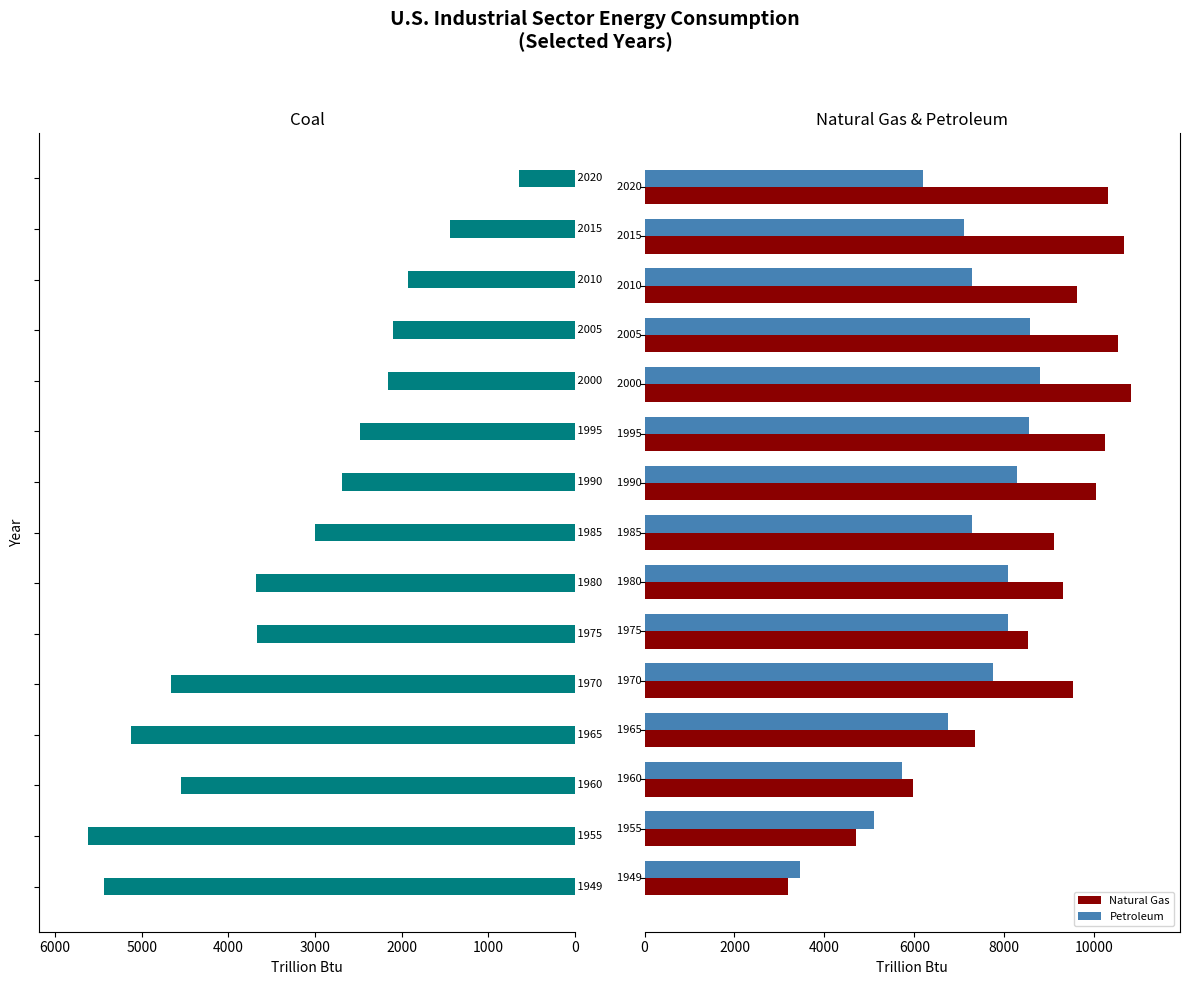

Reading left to right, extract all data points from this chart.

Coal: 5433.1	5619.6	4543.3	5126.5	4656.2	3666.9	3681.0	2994.0	2685.0	2476.0	2155.0	2101.0	1928.0	1441.0	643.0
Natural Gas: 3188.5	4700.9	5973.3	7339.2	9536.1	8531.8	9316.0	9109.0	10038.0	10238.0	10826.0	10524.0	9618.0	10659.0	10297.0
Petroleum: 3460.7	5093.2	5719.7	6750.2	7753.8	8092.1	8073.0	7285.0	8286.0	8557.0	8797.0	8571.0	7285.0	7103.0	6189.0